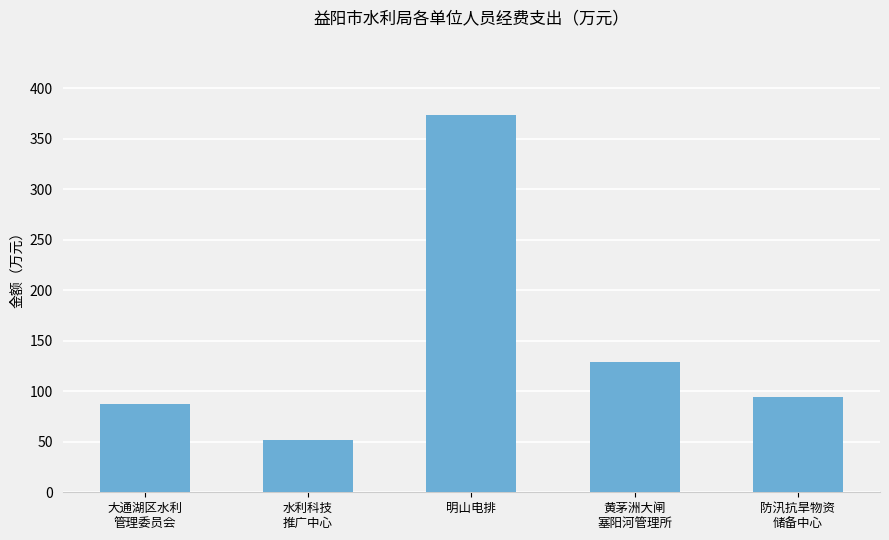

What is the sum of all values?

735.1